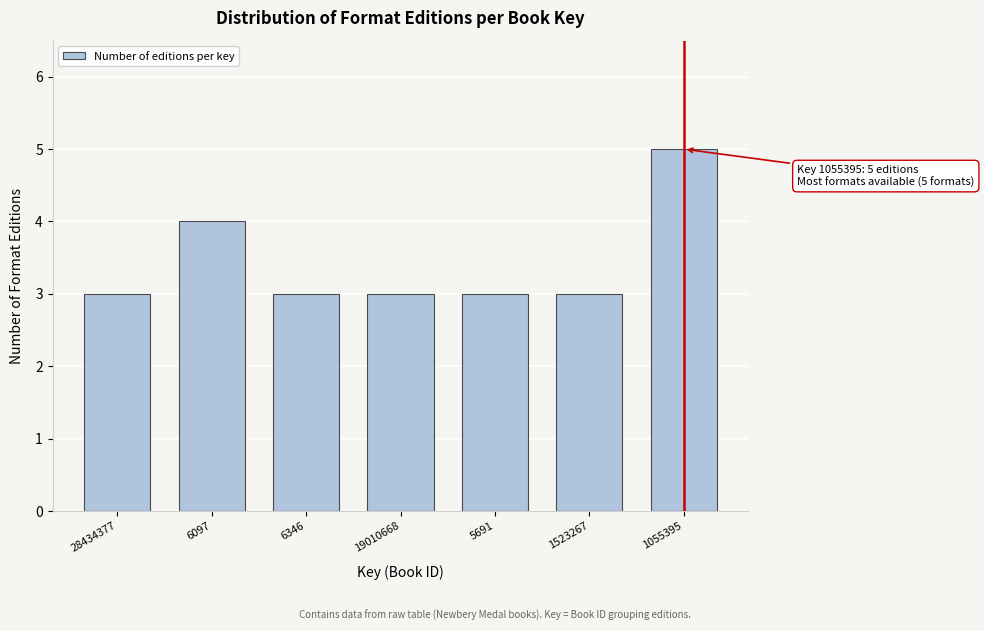

Reading left to right, transcribe all the data shown in this chart.

3	4	3	3	3	3	5